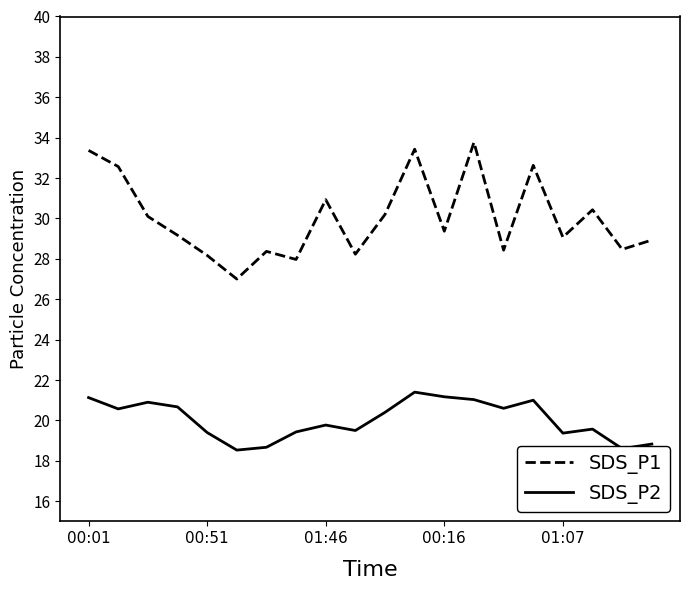

What is the difference between the maximum and minimum values in the SDS_P1 series?

6.8